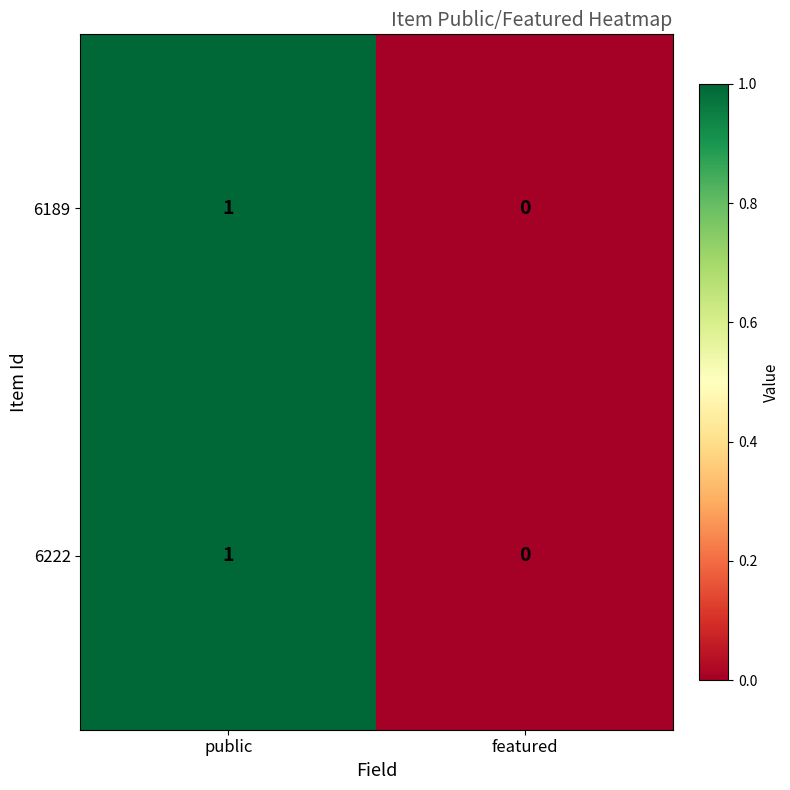

Is the value of 6189 at public greater than the value of 6222 at featured?

Yes